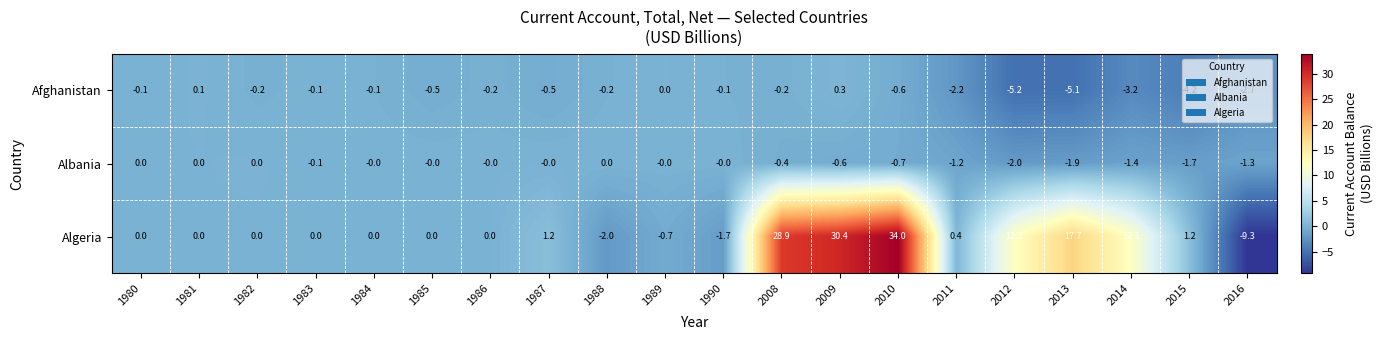

At which label is Albania closest to -1?

2011